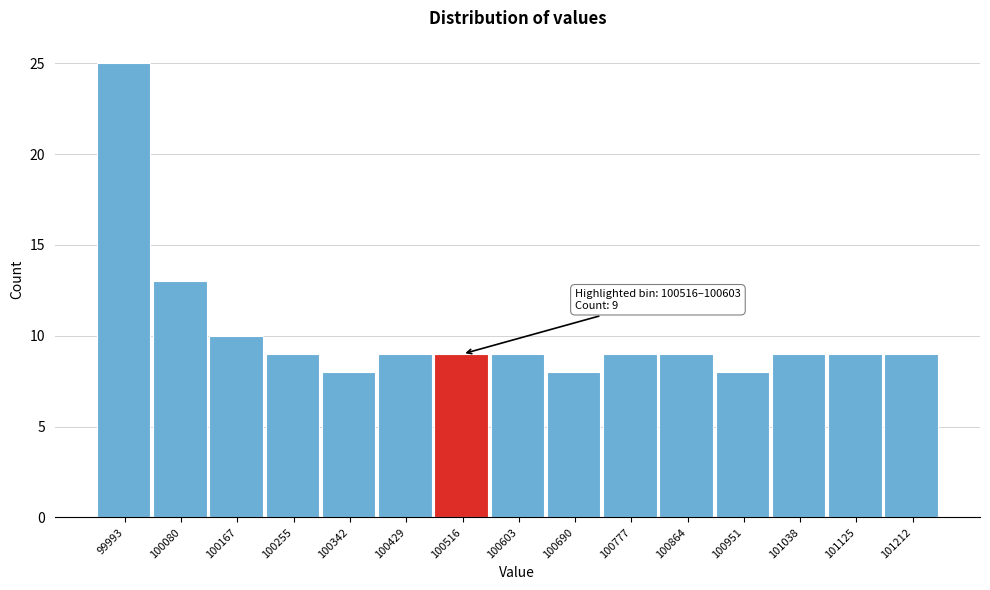

Reading left to right, list all the values displayed in this chart.

99993=25	100080=13	100167=10	100255=9	100342=8	100429=9	100516=9	100603=9	100690=8	100777=9	100864=9	100951=8	101038=9	101125=9	101212=9